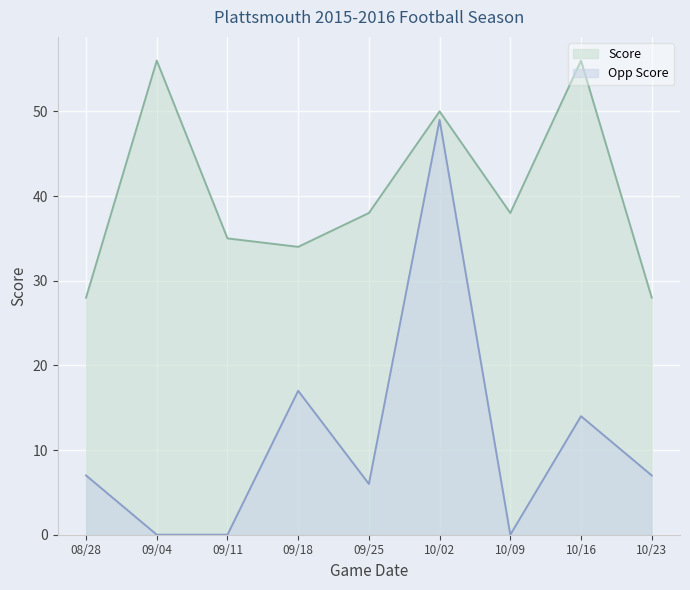

What is the maximum value for Opp Score?

49